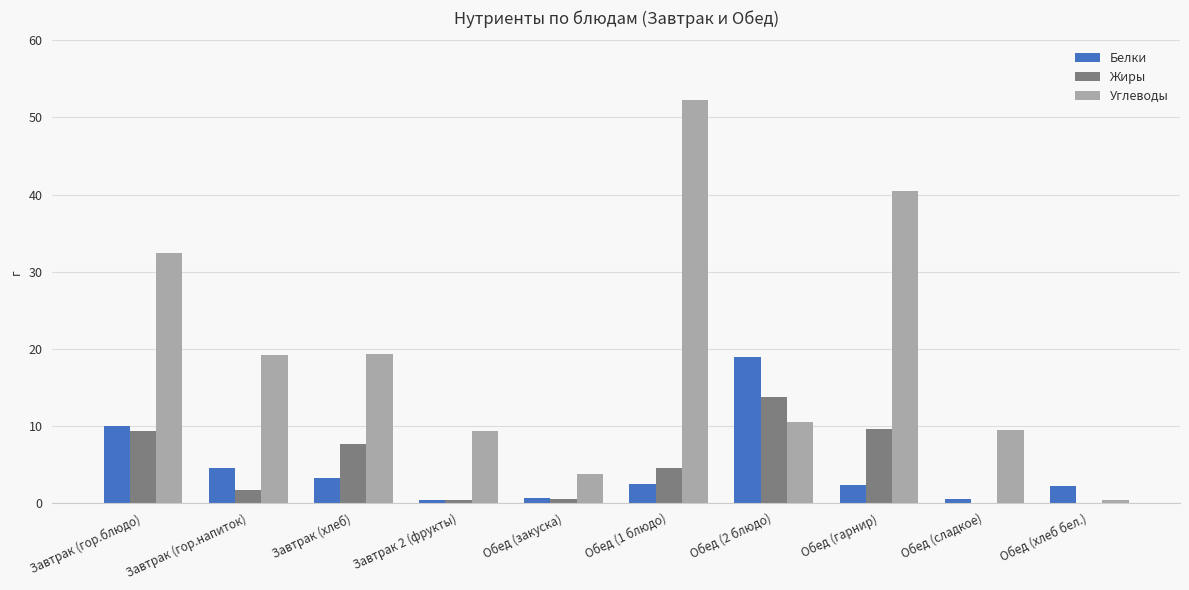

Which series has the largest range (max minus min)?

Углеводы